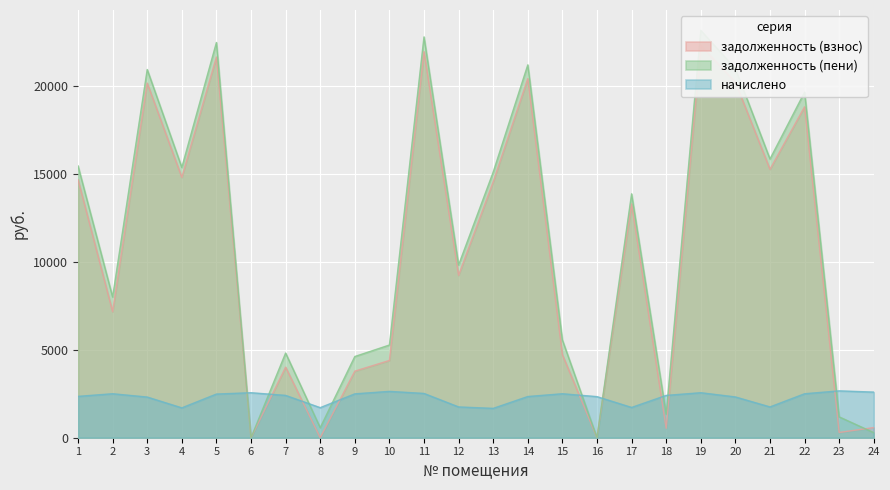

What is the maximum value shown in the chart?

23133.9